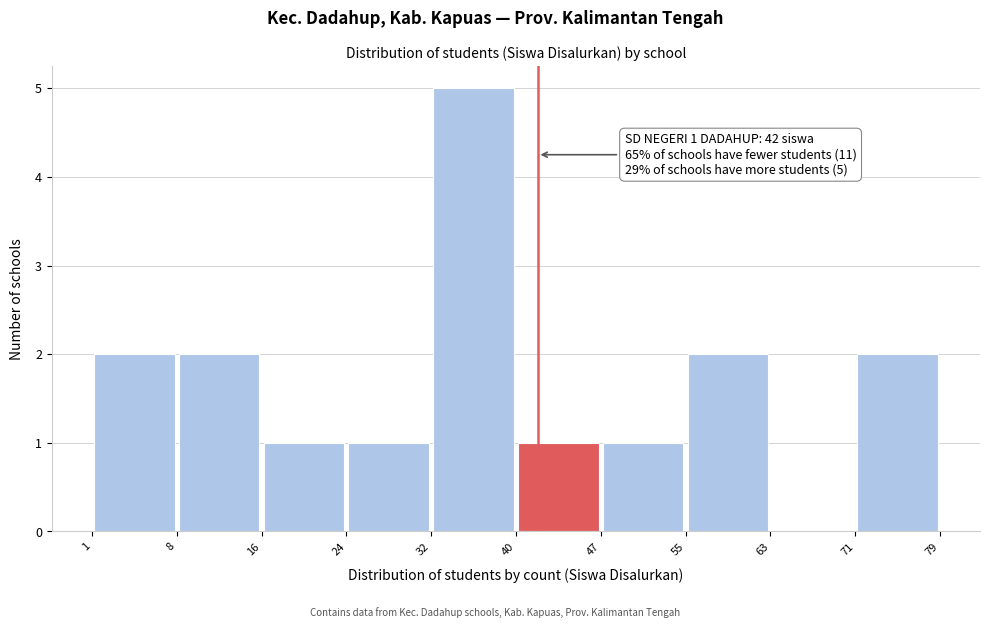

Over which range of the x-axis is the bar tallest?

32 to 40